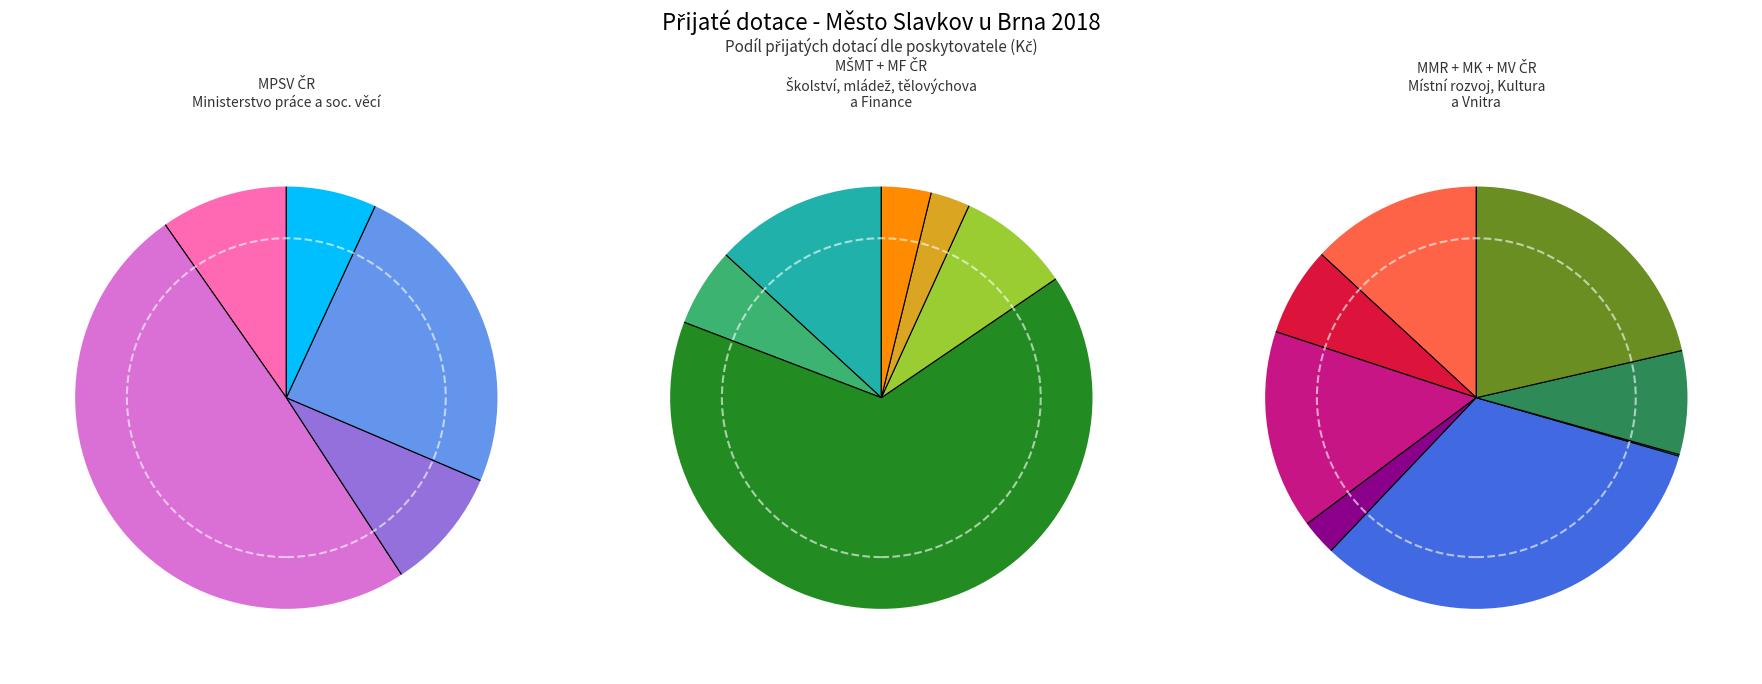

What is the total percentage of MMR ČR - Cyklostezka Slavkov u Brna-Hodějice (K) and MMR ČR - Obnova zámecké zdi?

10.3%